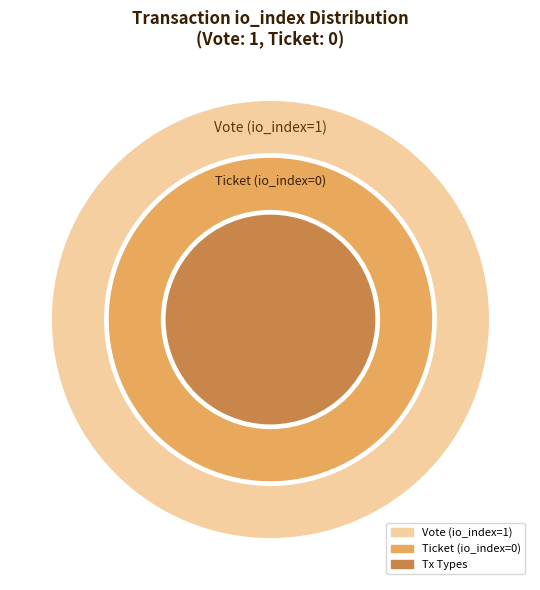

Do Ticket (io_index=0) and Vote (io_index=1) together represent more than half of the pie?

Yes